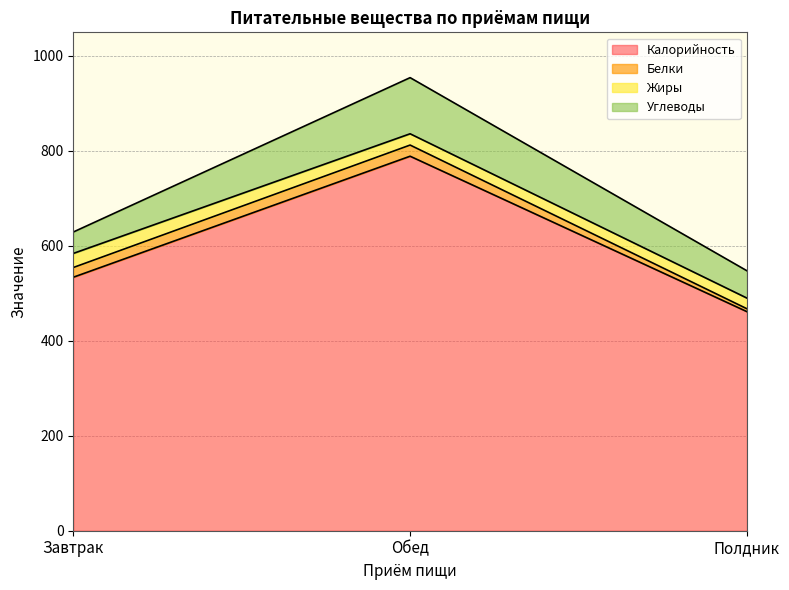

What is the average value of the Углеводы series?

73.6